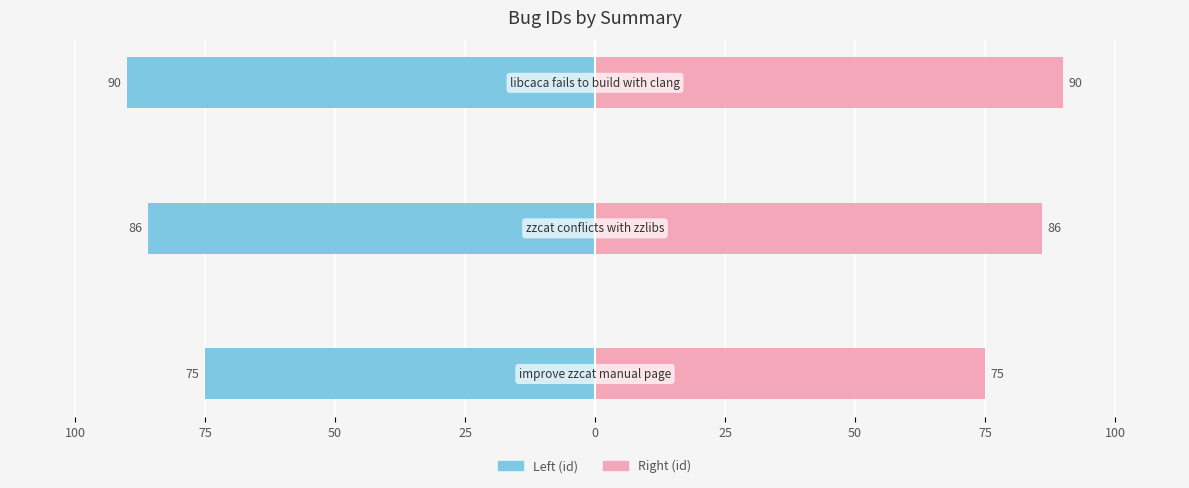

Is the value of Left (id) at 125 greater than the value of Right (id) at 125?

No